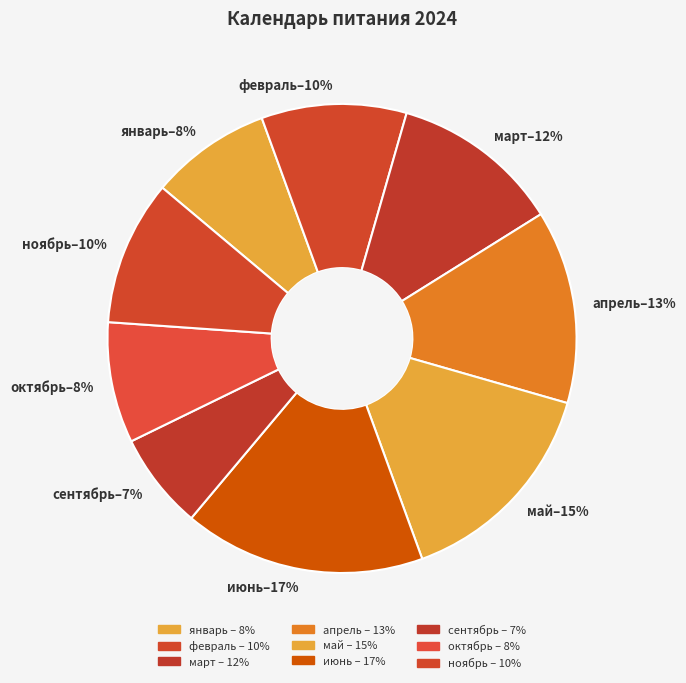

What is the smallest slice in the pie chart?

сентябрь